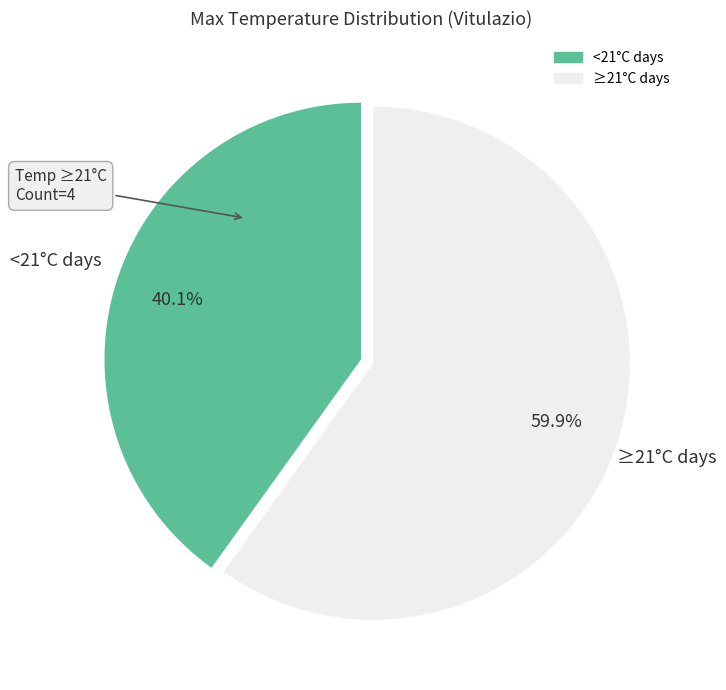

To the nearest percent, what is the difference between the largest and smallest slice percentages?

20%